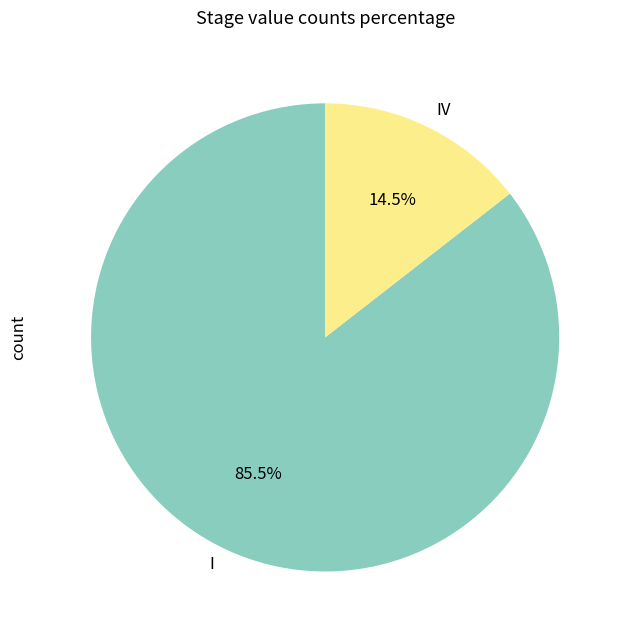

Which category has the biggest portion of the pie?

I